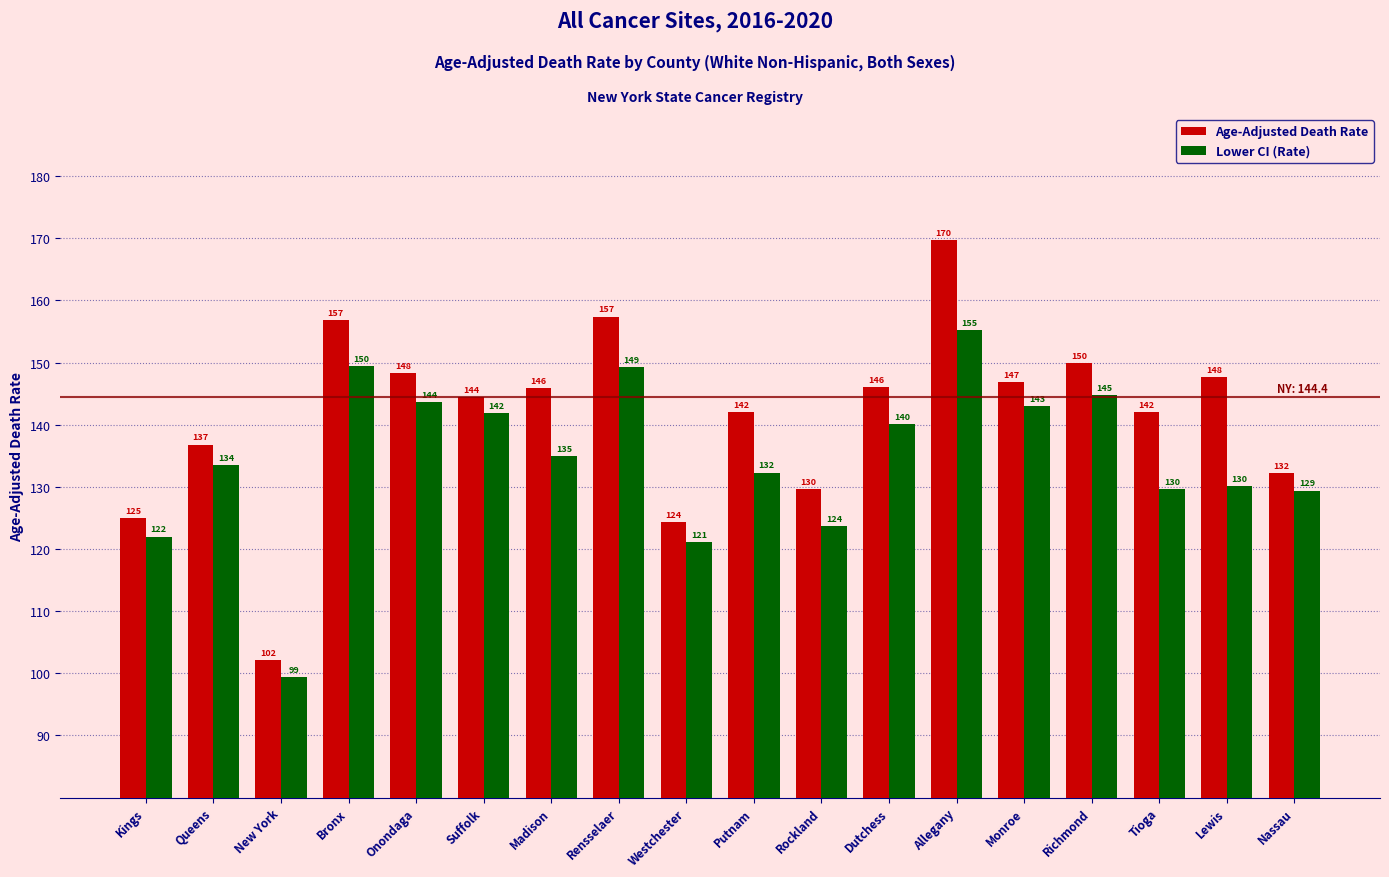

What is the value of the Age-Adjusted Death Rate bar at the 3rd from the left?

102.1